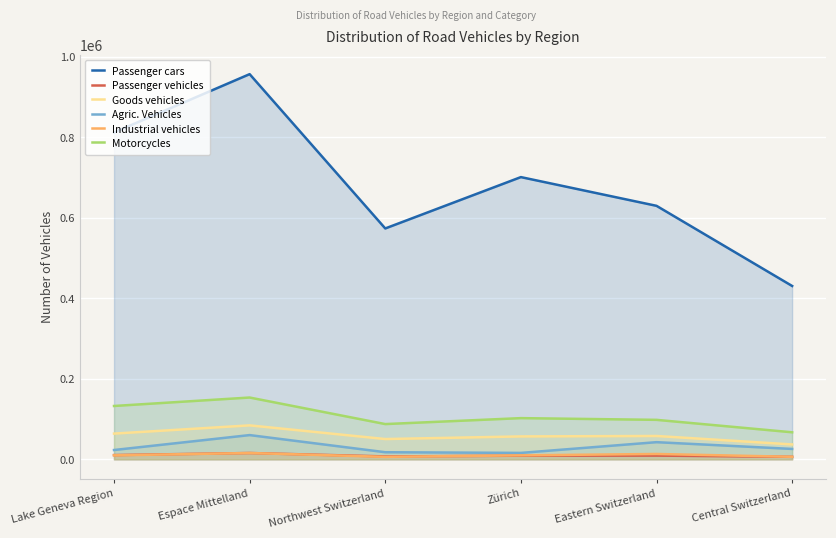

In Goods vehicles, how many points are lower than both neighbors (excluding endpoints)?

1